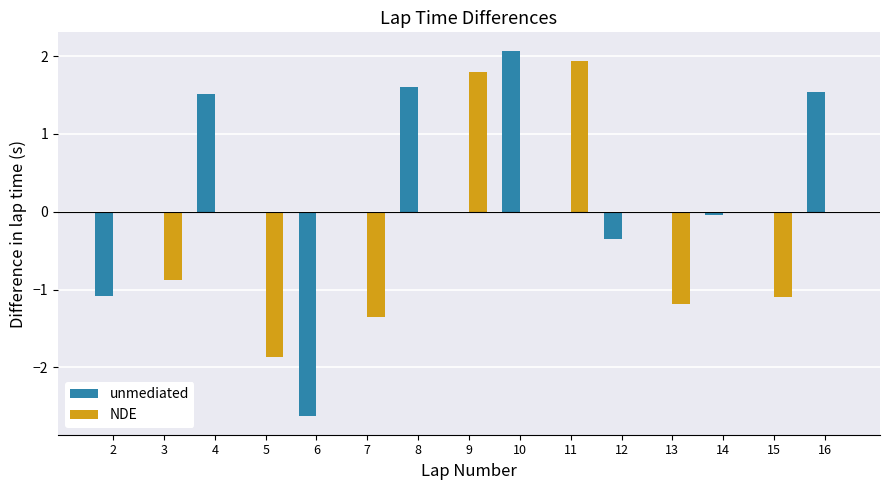

What are all the series names shown in the legend?

unmediated, NDE